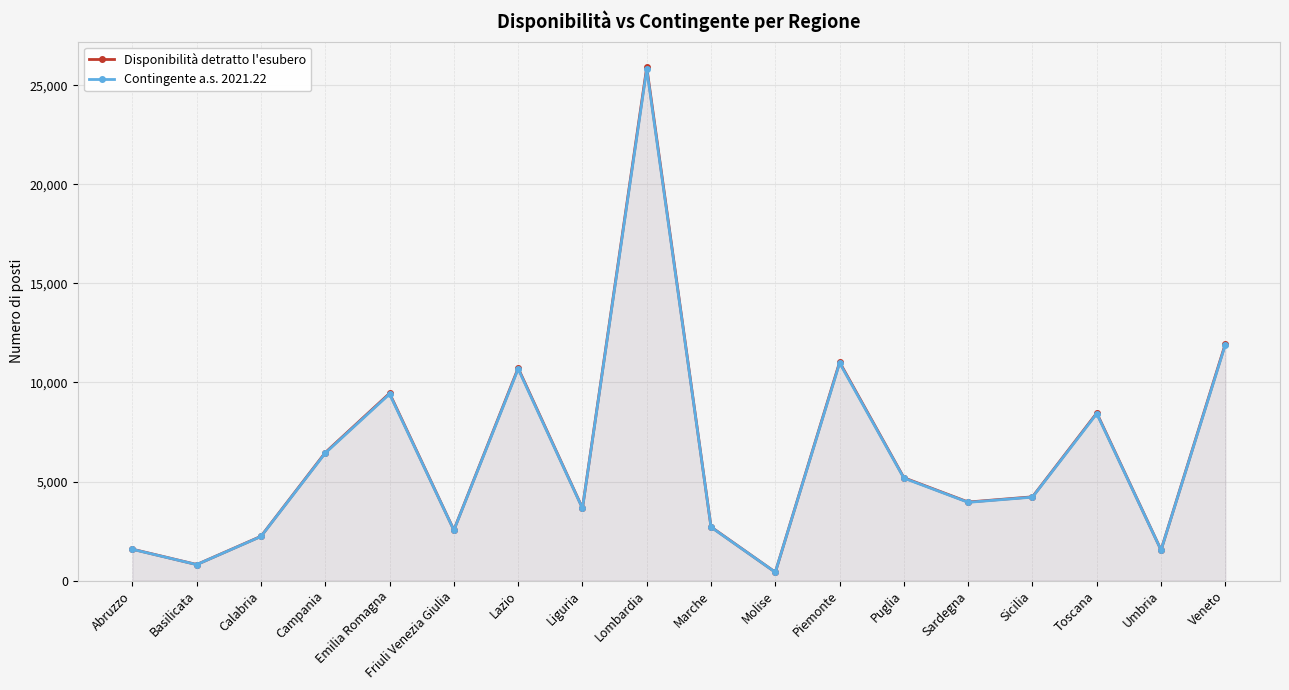

How many values in the Contingente a.s. 2021.22 series are below 4212?

9